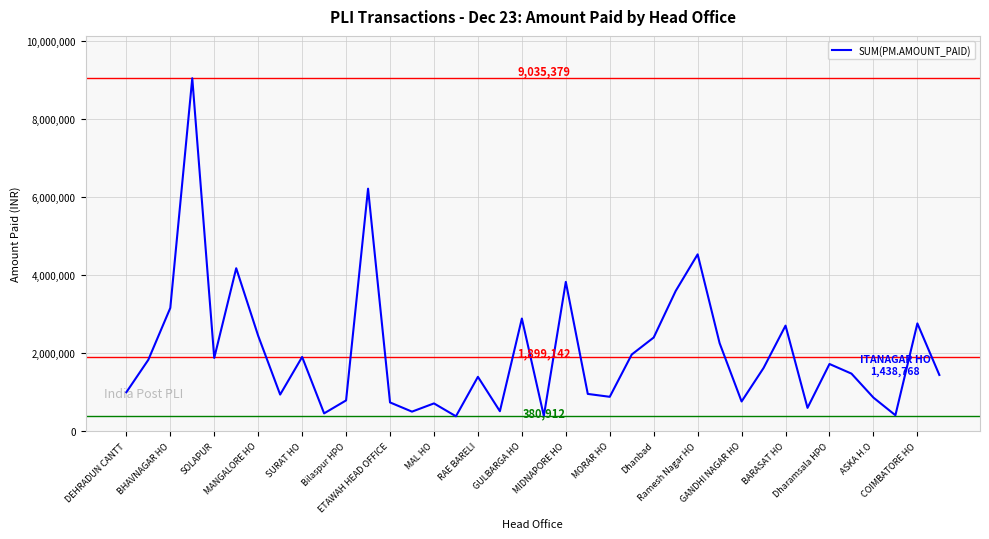

What is the smallest value displayed?

380912